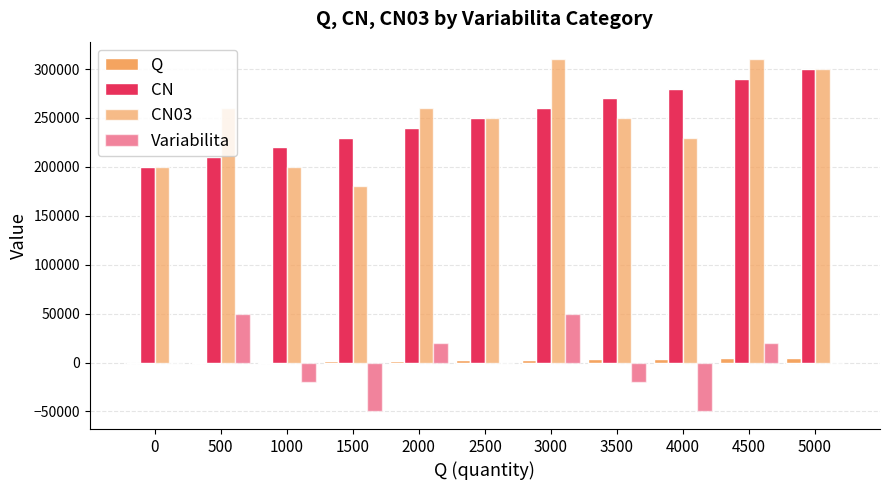

At which category is the sum across all series the highest?

4500